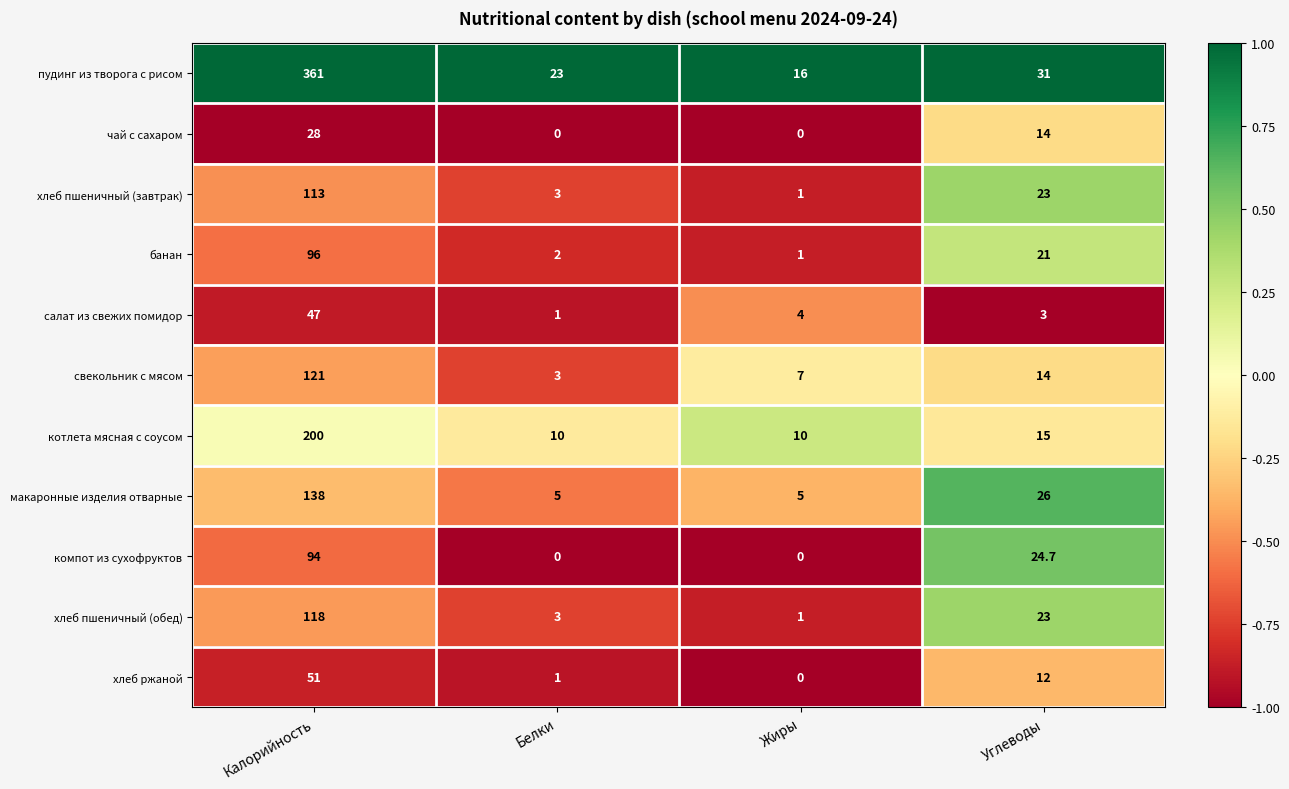

Which series changed the most between Калорийность and Углеводы?

пудинг из творога с рисом